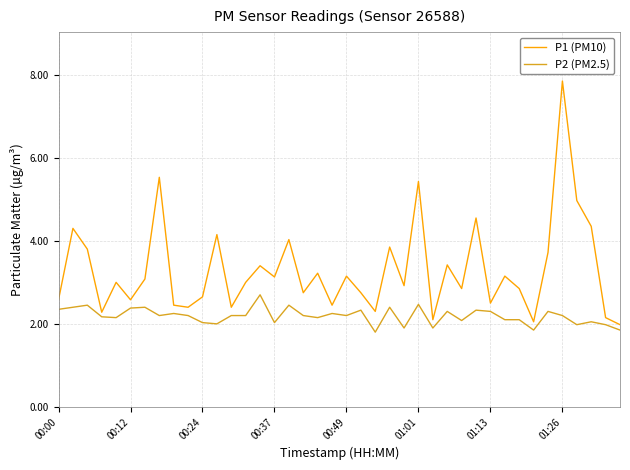

Rank the series by their maximum value, from lowest to highest.

P2 (PM2.5), P1 (PM10)